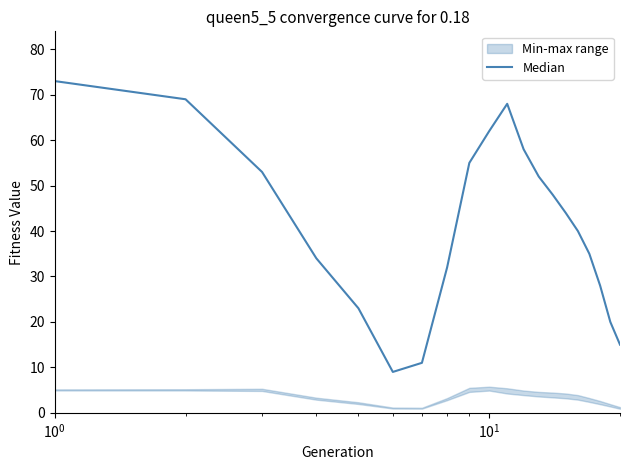

The chart shows a value of 18 at 6. True or false?

False